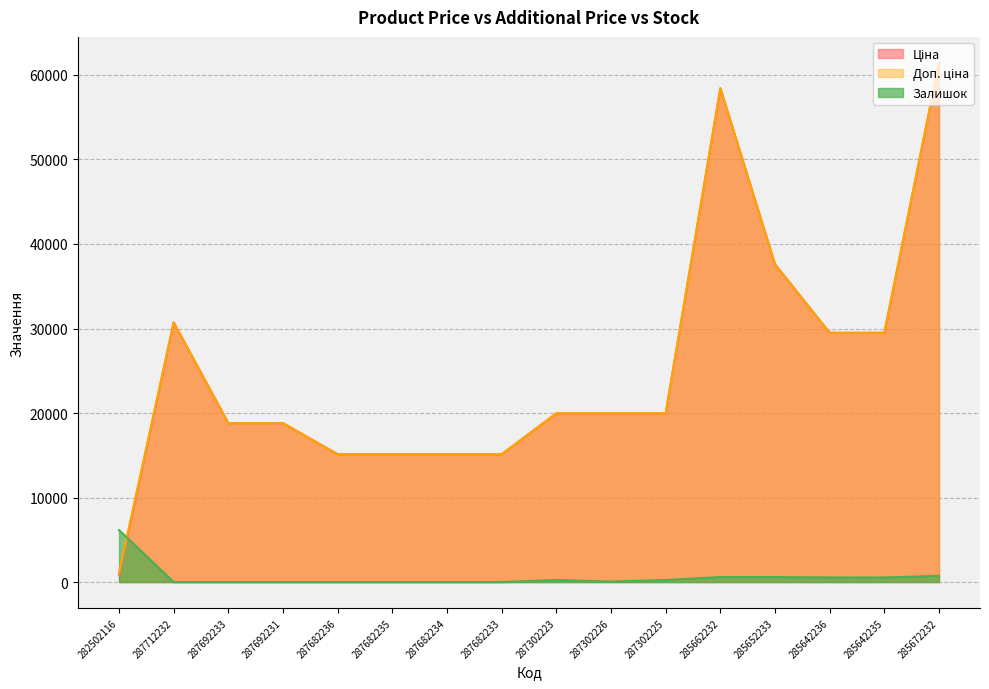

What are all the series names shown in the legend?

Ціна, Доп. ціна, Залишок